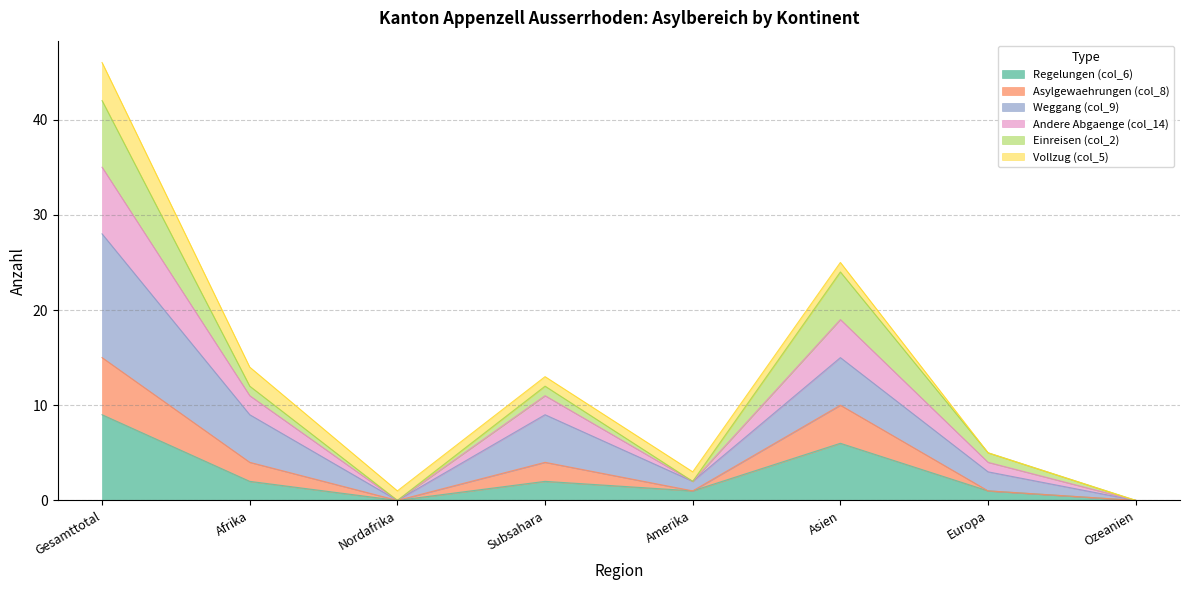

True or false: Andere Abgaenge (col_14) and Asylgewaehrungen (col_8) cross at least once.

False